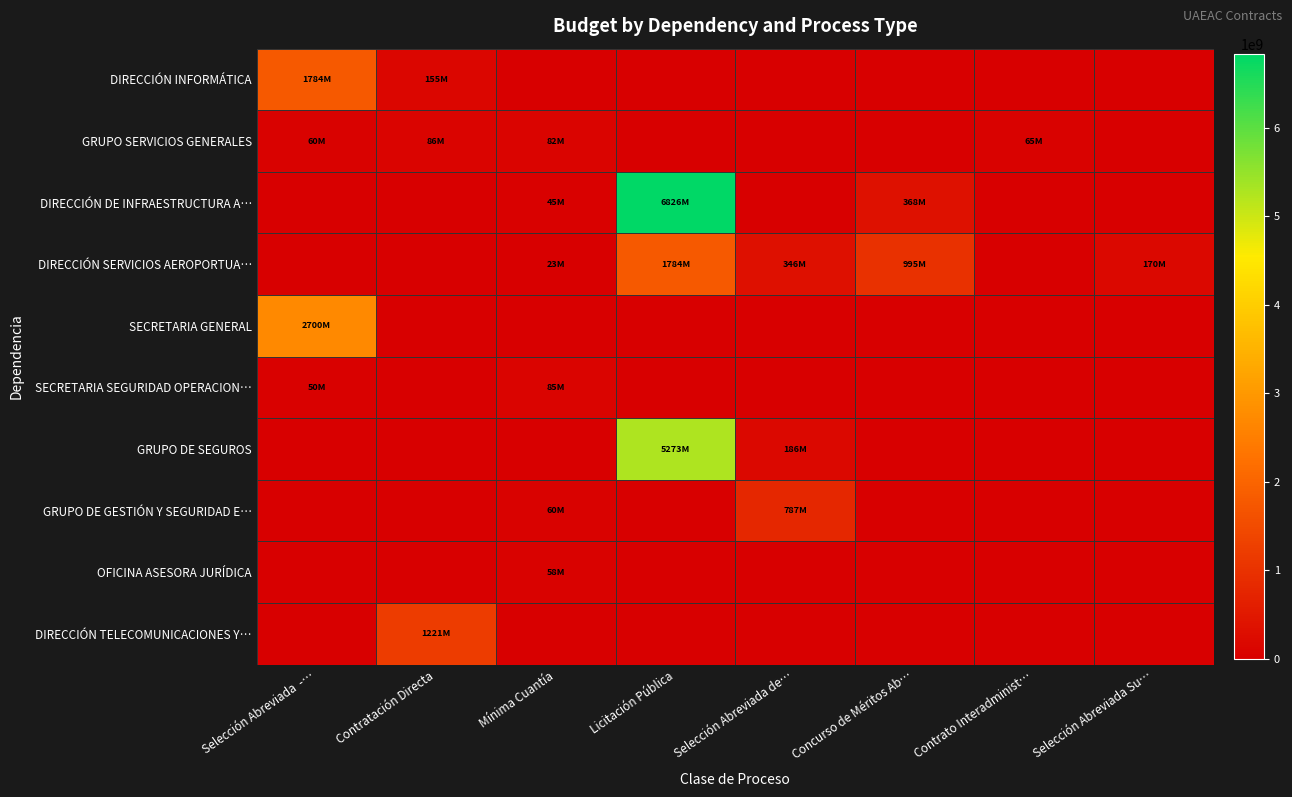

Which series has the largest total across all categories?

DIRECCIÓN DE INFRAESTRUCTURA A…